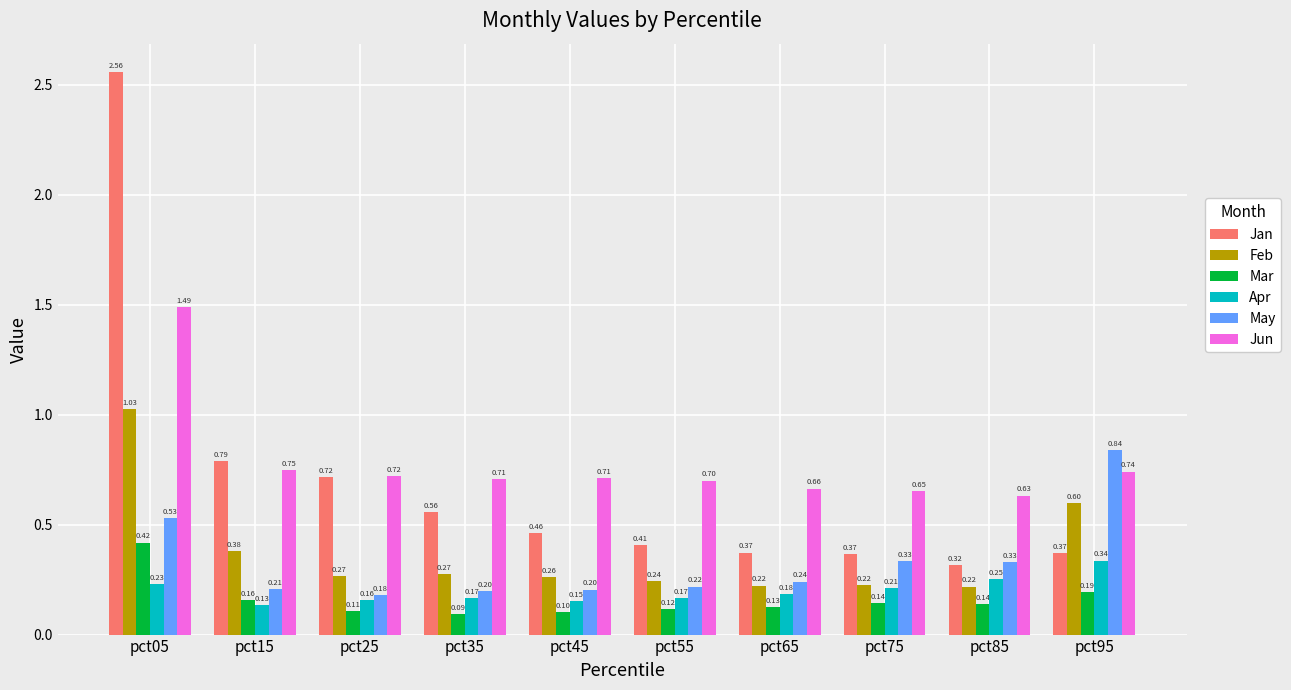

Is it true that Feb equals 0.9 at pct95?

False